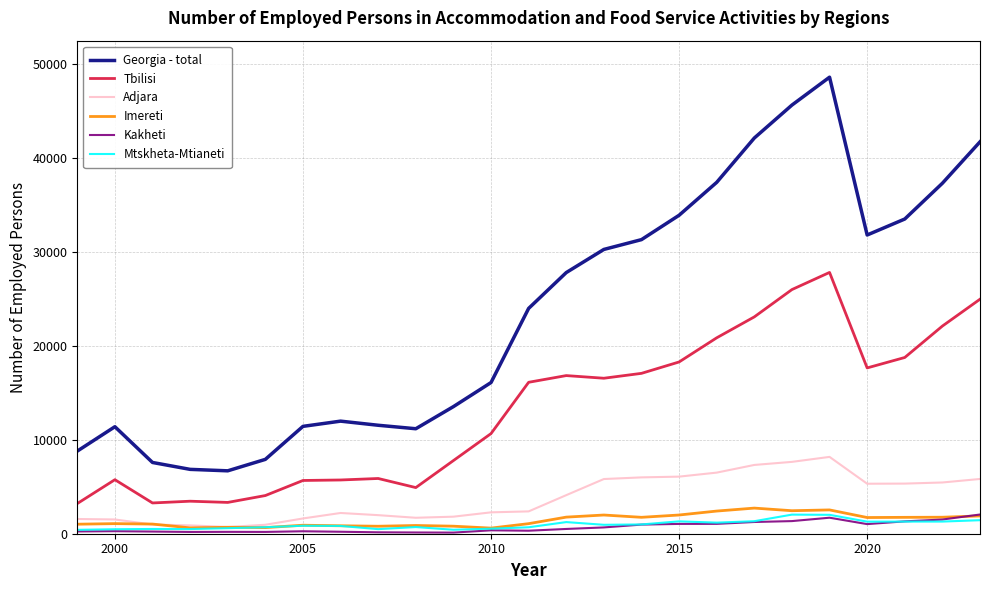

Which series has the largest total across all categories?

Georgia - total